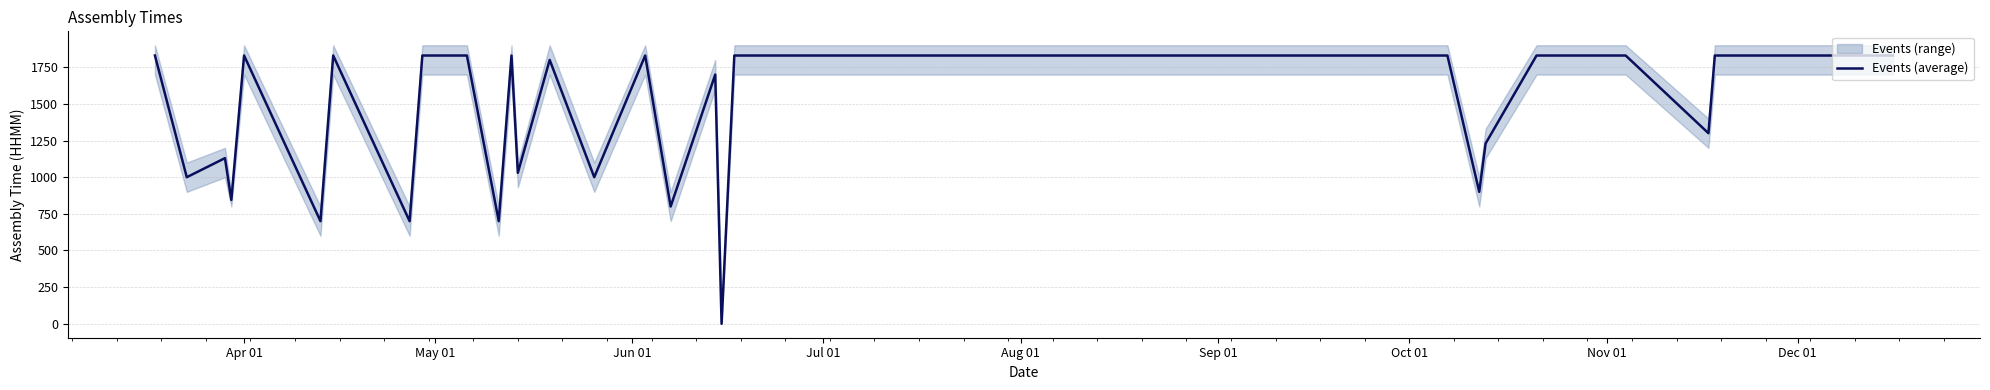

How many points are lower than both their immediate neighbors (excluding endpoints)?

11